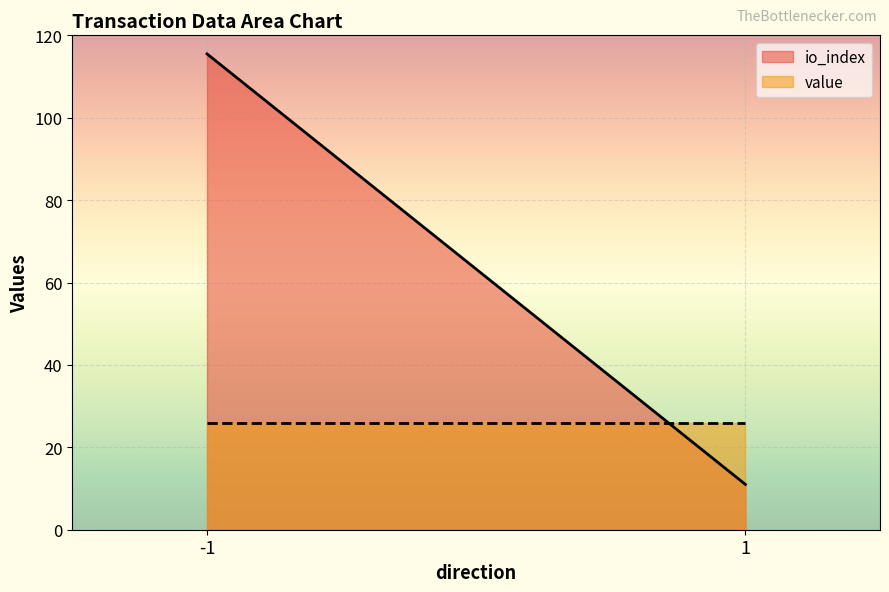

What is the label of the 2nd point from the left?

1